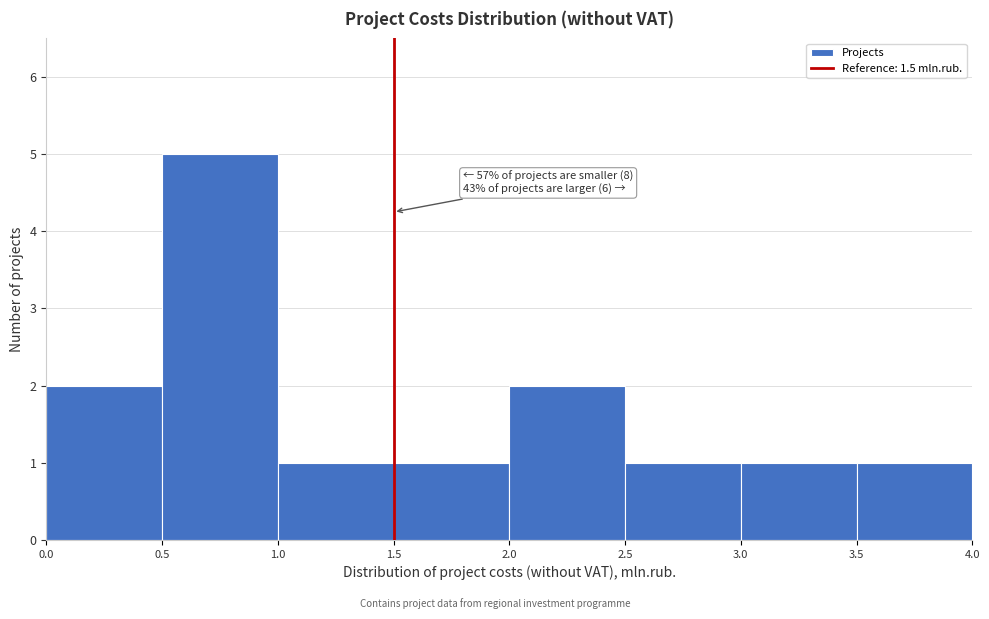

Over which range of the x-axis is the bar tallest?

0.5 to 1.0